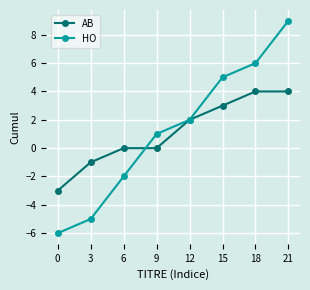

What is the maximum value shown in the chart?

9